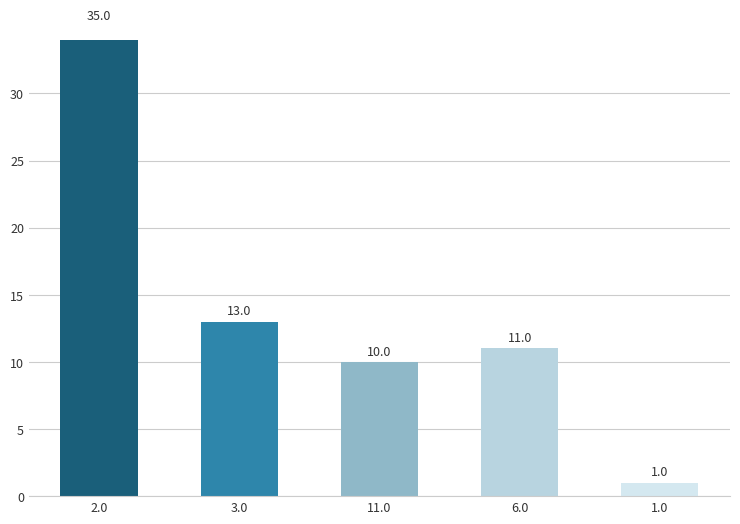

Rank the categories by value from lowest to highest.

1.0, 11.0, 6.0, 3.0, 2.0